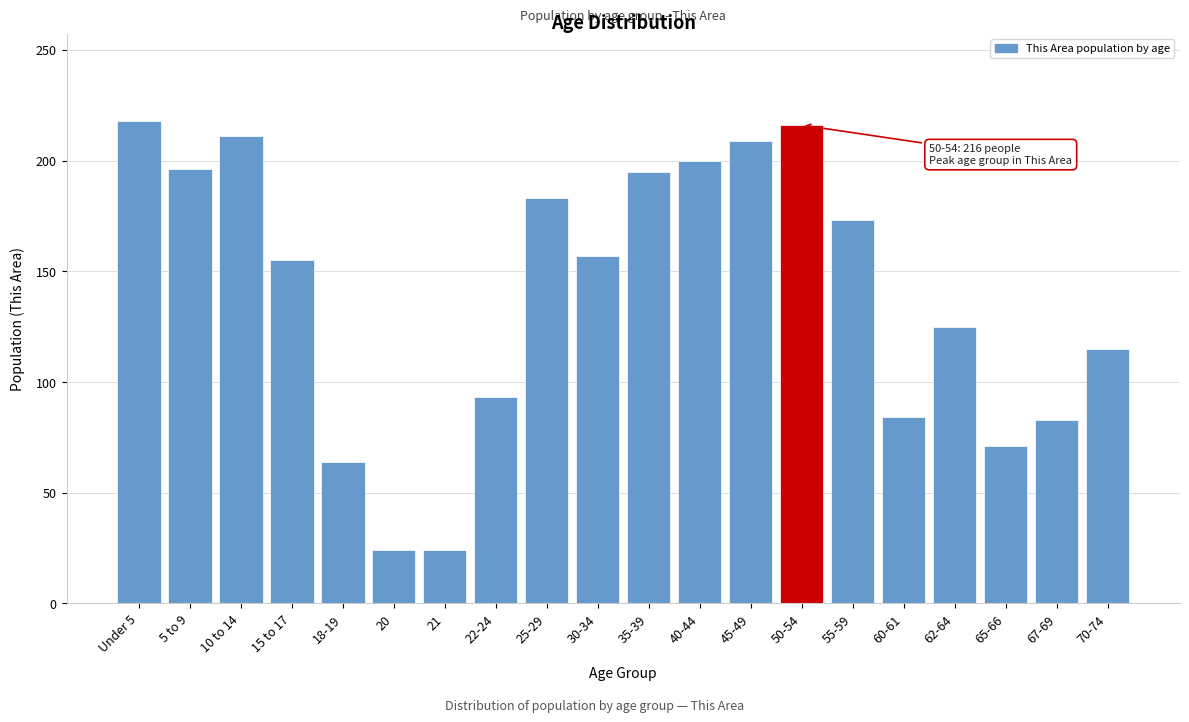

What is the value of the 7th bar from the left?

24